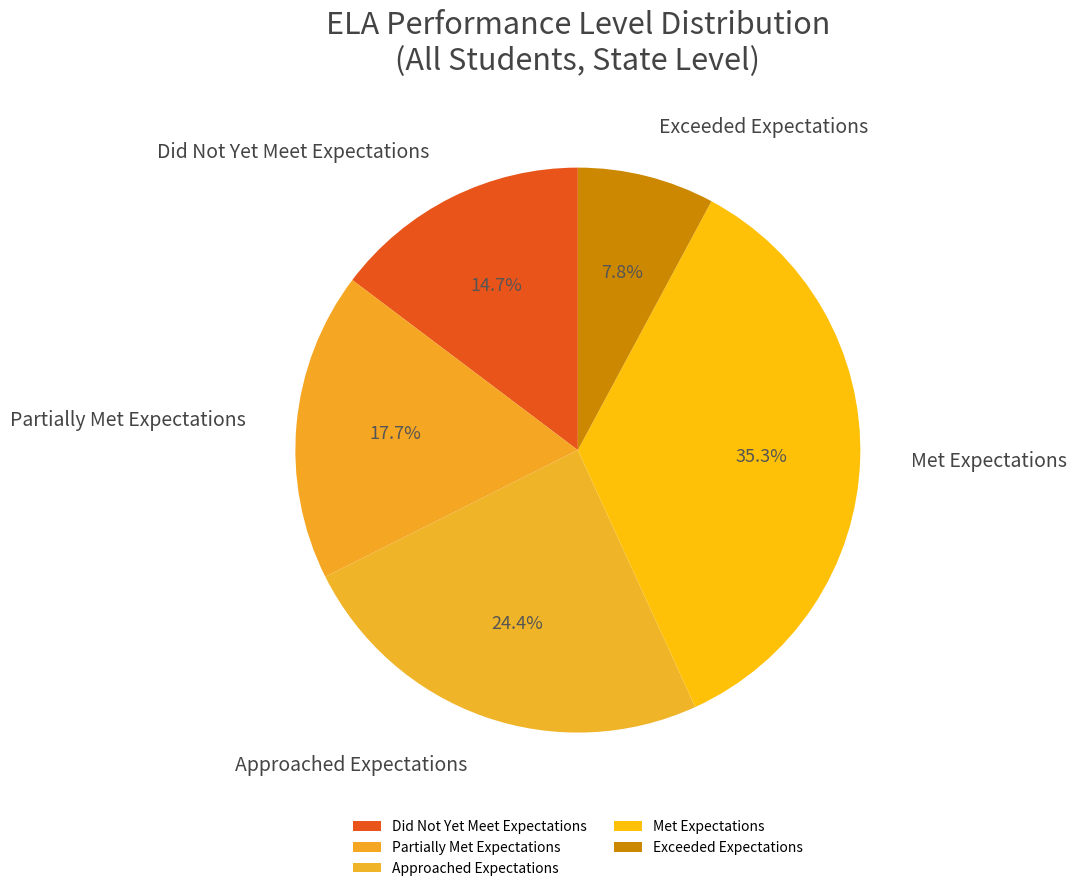

Which slice is the smallest?

Exceeded Expectations